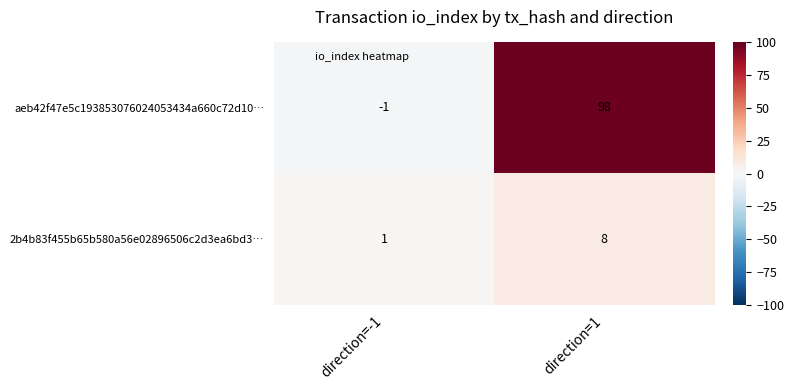

What is the sum of all 2b4b83f455b65b580a56e02896506c2d3ea6bd3… values?

9